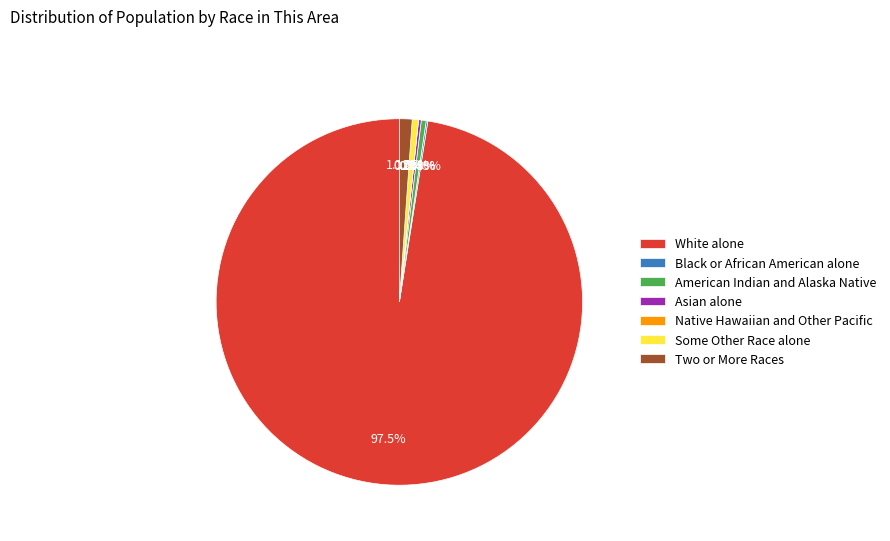

Approximately how many times larger is the value at Some Other Race alone compared to Two or More Races?

0.5